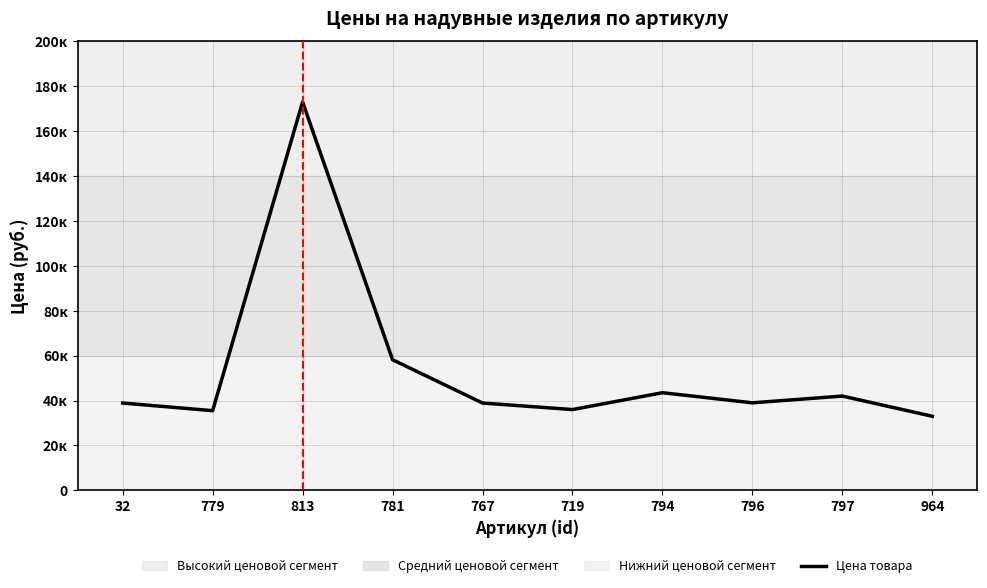

Reading left to right, transcribe all the data shown in this chart.

32=38900	779=35500	813=173000	781=58200	767=38900	719=36000	794=43500	796=39000	797=42000	964=33000